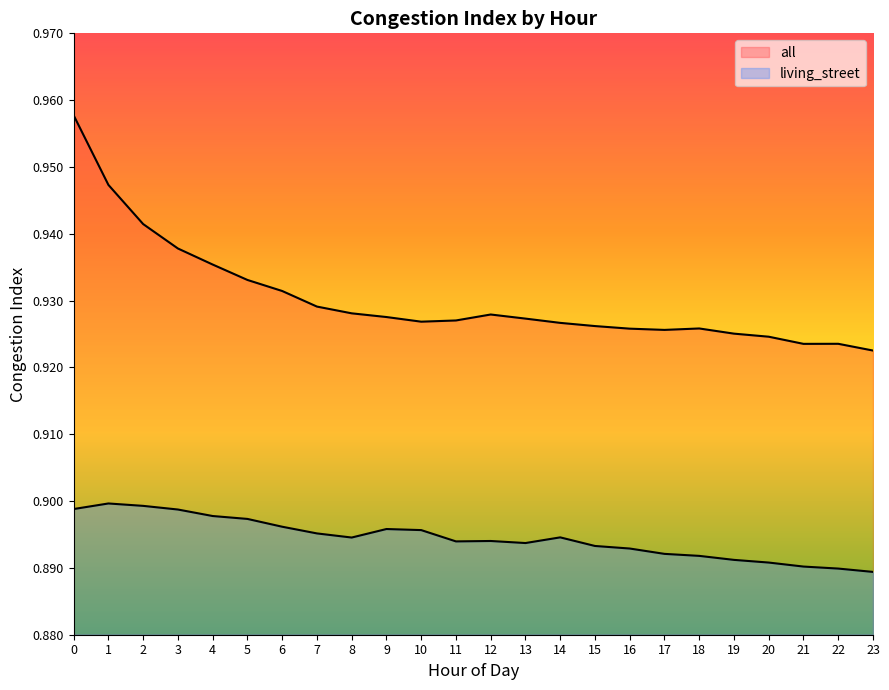

What are all the series names shown in the legend?

all, living_street